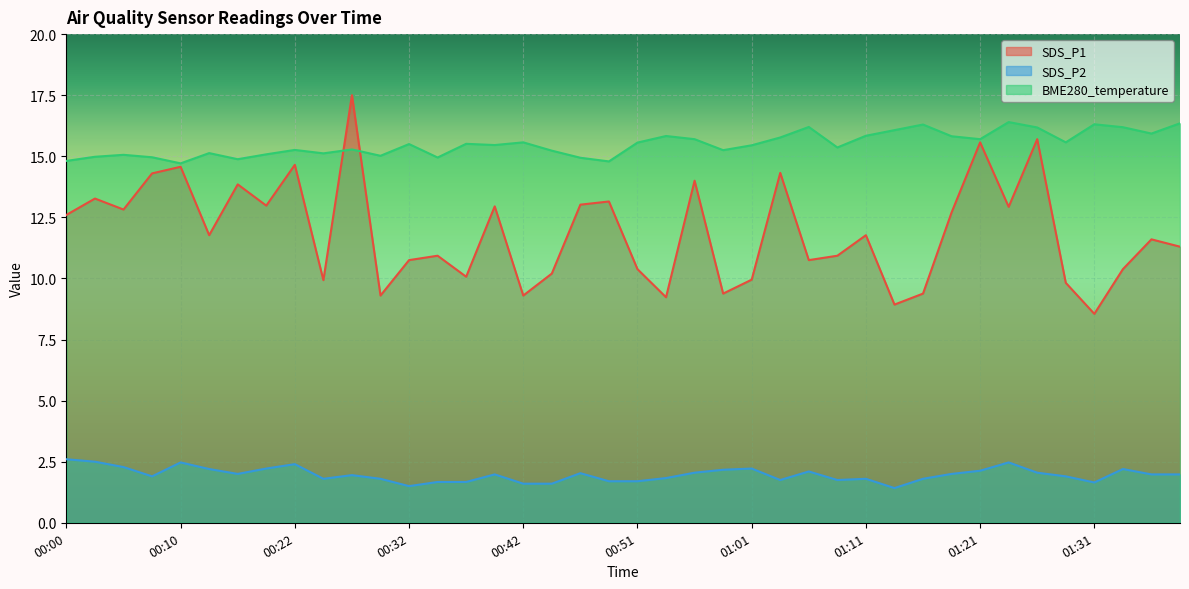

What is the sum of the SDS_P1 values at 00:03 and 00:32?

24.0